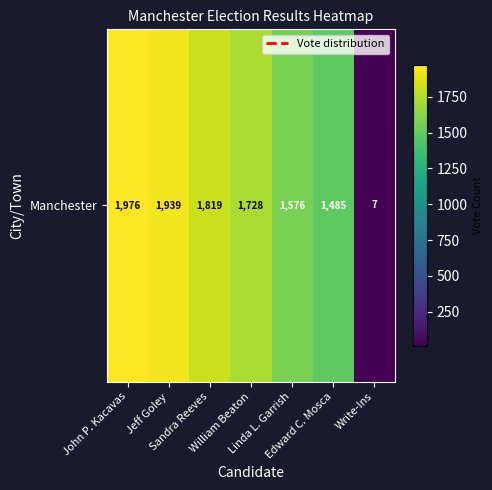

The value at Sandra Reeves is 1819. True or false?

True